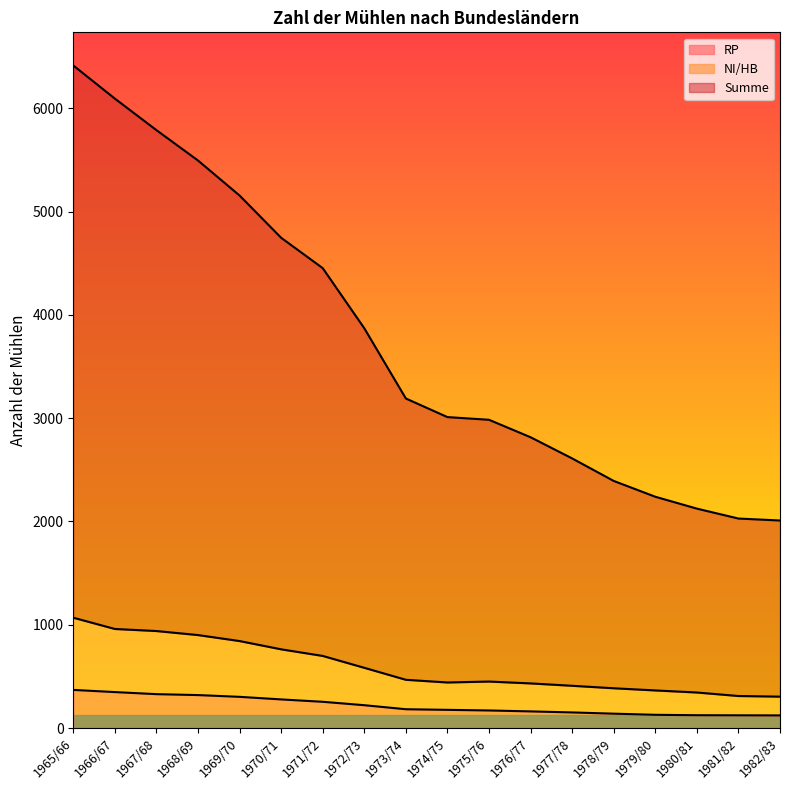

At 1972/73, list the series in order from smallest to largest.

RP, NI/HB, Summe